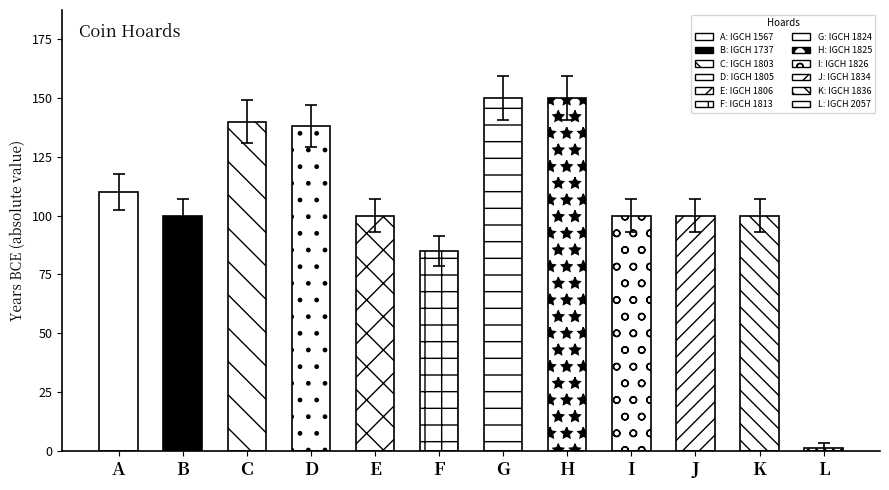

Approximately how many times larger is the value at B compared to E?

1.0